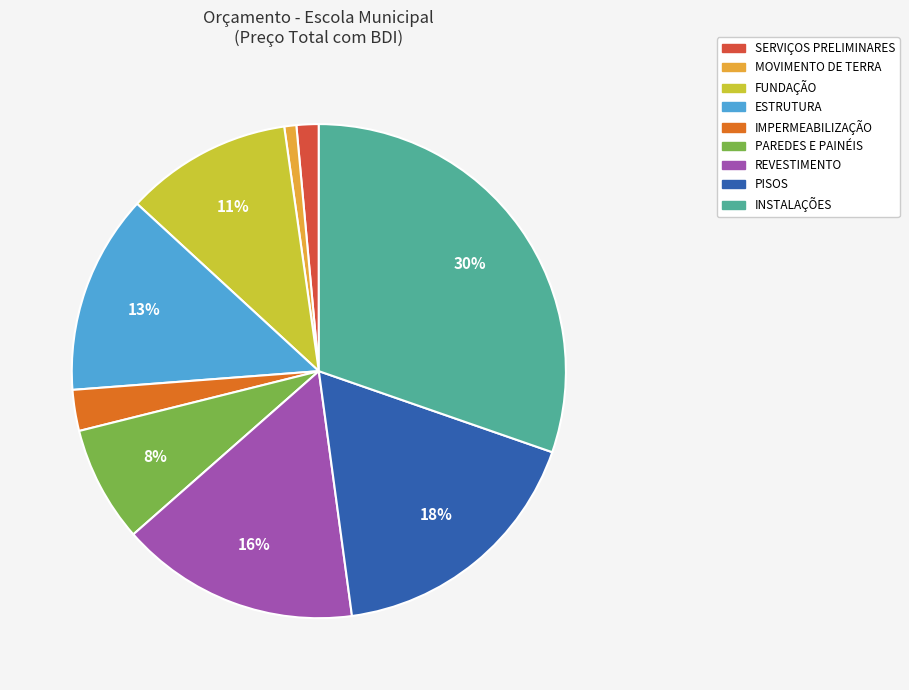

Between ESTRUTURA and INSTALAÇÕES, which is larger?

INSTALAÇÕES